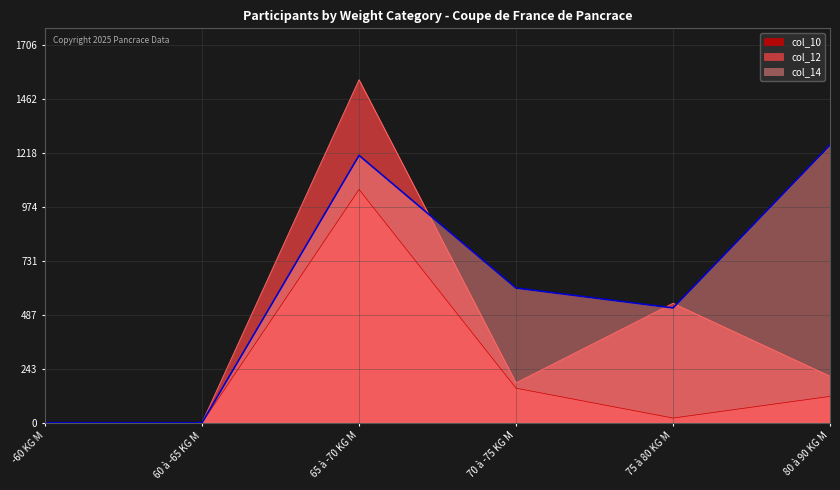

List the labels in order of col_10 value, smallest first.

-60 KG M, 60 à -65 KG M, 75 à 80 KG M, 80 à 90 KG M, 70 à -75 KG M, 65 à -70 KG M